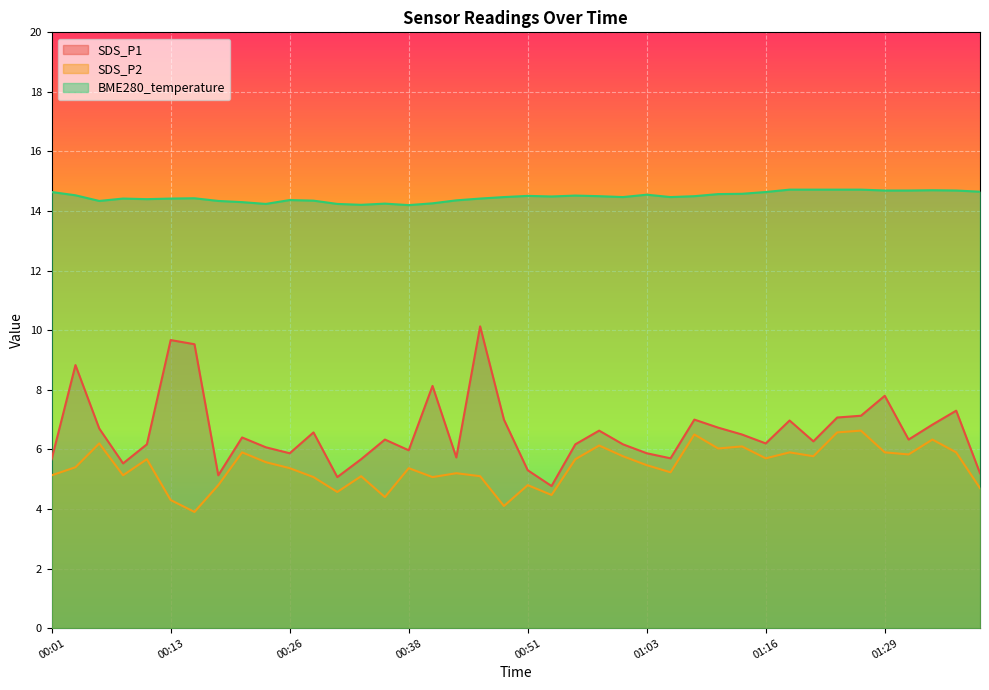

True or false: SDS_P2 has more than 1 points higher than both neighbors.

True